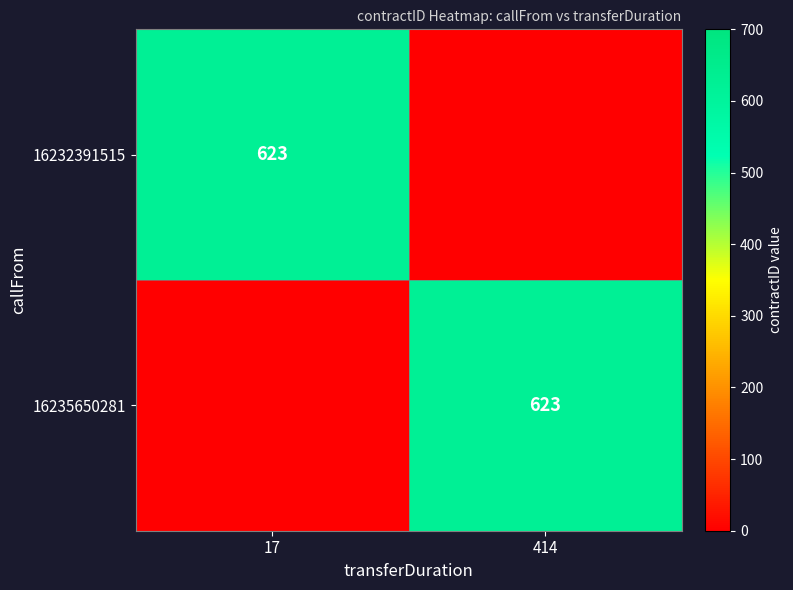

True or false: 16232391515 has a value of 407 at 17.

False